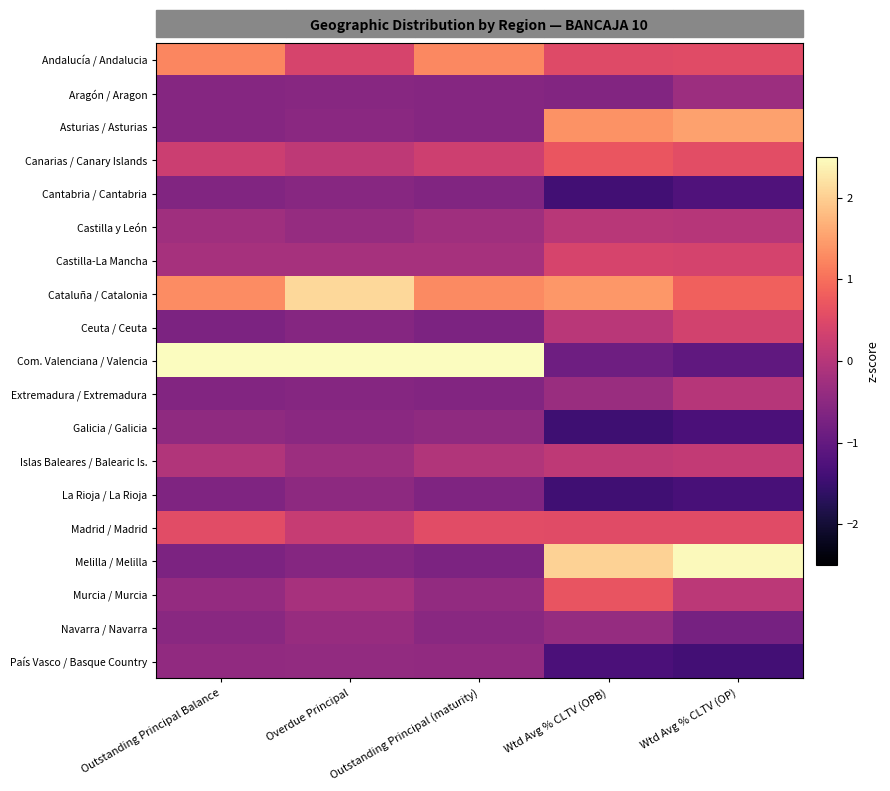

Reading left to right, list all the values displayed in this chart.

Andalucía / Andalucia: Outstanding Principal Balance=1.2	Overdue Principal=0.4	Outstanding Principal (maturity)=1.3	Wtd Avg % CLTV (OPB)=0.5	Wtd Avg % CLTV (OP)=0.5
Aragón / Aragon: Outstanding Principal Balance=-0.6	Overdue Principal=-0.6	Outstanding Principal (maturity)=-0.6	Wtd Avg % CLTV (OPB)=-0.6	Wtd Avg % CLTV (OP)=-0.3
Asturias / Asturias: Outstanding Principal Balance=-0.6	Overdue Principal=-0.5	Outstanding Principal (maturity)=-0.6	Wtd Avg % CLTV (OPB)=1.4	Wtd Avg % CLTV (OP)=1.5
Canarias / Canary Islands: Outstanding Principal Balance=0.3	Overdue Principal=0.1	Outstanding Principal (maturity)=0.3	Wtd Avg % CLTV (OPB)=0.7	Wtd Avg % CLTV (OP)=0.6
Cantabria / Cantabria: Outstanding Principal Balance=-0.6	Overdue Principal=-0.6	Outstanding Principal (maturity)=-0.6	Wtd Avg % CLTV (OPB)=-1.4	Wtd Avg % CLTV (OP)=-1.2
Castilla y León: Outstanding Principal Balance=-0.3	Overdue Principal=-0.4	Outstanding Principal (maturity)=-0.3	Wtd Avg % CLTV (OPB)=0.0	Wtd Avg % CLTV (OP)=0.0
Castilla-La Mancha: Outstanding Principal Balance=-0.2	Overdue Principal=-0.2	Outstanding Principal (maturity)=-0.2	Wtd Avg % CLTV (OPB)=0.4	Wtd Avg % CLTV (OP)=0.4
Cataluña / Catalonia: Outstanding Principal Balance=1.3	Overdue Principal=2.1	Outstanding Principal (maturity)=1.3	Wtd Avg % CLTV (OPB)=1.4	Wtd Avg % CLTV (OP)=0.8
Ceuta / Ceuta: Outstanding Principal Balance=-0.7	Overdue Principal=-0.6	Outstanding Principal (maturity)=-0.7	Wtd Avg % CLTV (OPB)=0.0	Wtd Avg % CLTV (OP)=0.3
Com. Valenciana / Valencia: Outstanding Principal Balance=3.4	Overdue Principal=3.4	Outstanding Principal (maturity)=3.4	Wtd Avg % CLTV (OPB)=-0.9	Wtd Avg % CLTV (OP)=-1.0
Extremadura / Extremadura: Outstanding Principal Balance=-0.6	Overdue Principal=-0.6	Outstanding Principal (maturity)=-0.6	Wtd Avg % CLTV (OPB)=-0.3	Wtd Avg % CLTV (OP)=0.0
Galicia / Galicia: Outstanding Principal Balance=-0.5	Overdue Principal=-0.5	Outstanding Principal (maturity)=-0.5	Wtd Avg % CLTV (OPB)=-1.5	Wtd Avg % CLTV (OP)=-1.3
Islas Baleares / Balearic Is.: Outstanding Principal Balance=-0.0	Overdue Principal=-0.3	Outstanding Principal (maturity)=-0.0	Wtd Avg % CLTV (OPB)=0.1	Wtd Avg % CLTV (OP)=0.2
La Rioja / La Rioja: Outstanding Principal Balance=-0.7	Overdue Principal=-0.5	Outstanding Principal (maturity)=-0.7	Wtd Avg % CLTV (OPB)=-1.4	Wtd Avg % CLTV (OP)=-1.3
Madrid / Madrid: Outstanding Principal Balance=0.6	Overdue Principal=0.2	Outstanding Principal (maturity)=0.6	Wtd Avg % CLTV (OPB)=0.5	Wtd Avg % CLTV (OP)=0.5
Melilla / Melilla: Outstanding Principal Balance=-0.7	Overdue Principal=-0.6	Outstanding Principal (maturity)=-0.7	Wtd Avg % CLTV (OPB)=2.1	Wtd Avg % CLTV (OP)=2.5
Murcia / Murcia: Outstanding Principal Balance=-0.4	Overdue Principal=-0.2	Outstanding Principal (maturity)=-0.4	Wtd Avg % CLTV (OPB)=0.7	Wtd Avg % CLTV (OP)=0.1
Navarra / Navarra: Outstanding Principal Balance=-0.5	Overdue Principal=-0.4	Outstanding Principal (maturity)=-0.5	Wtd Avg % CLTV (OPB)=-0.4	Wtd Avg % CLTV (OP)=-0.8
País Vasco / Basque Country: Outstanding Principal Balance=-0.4	Overdue Principal=-0.4	Outstanding Principal (maturity)=-0.4	Wtd Avg % CLTV (OPB)=-1.3	Wtd Avg % CLTV (OP)=-1.4